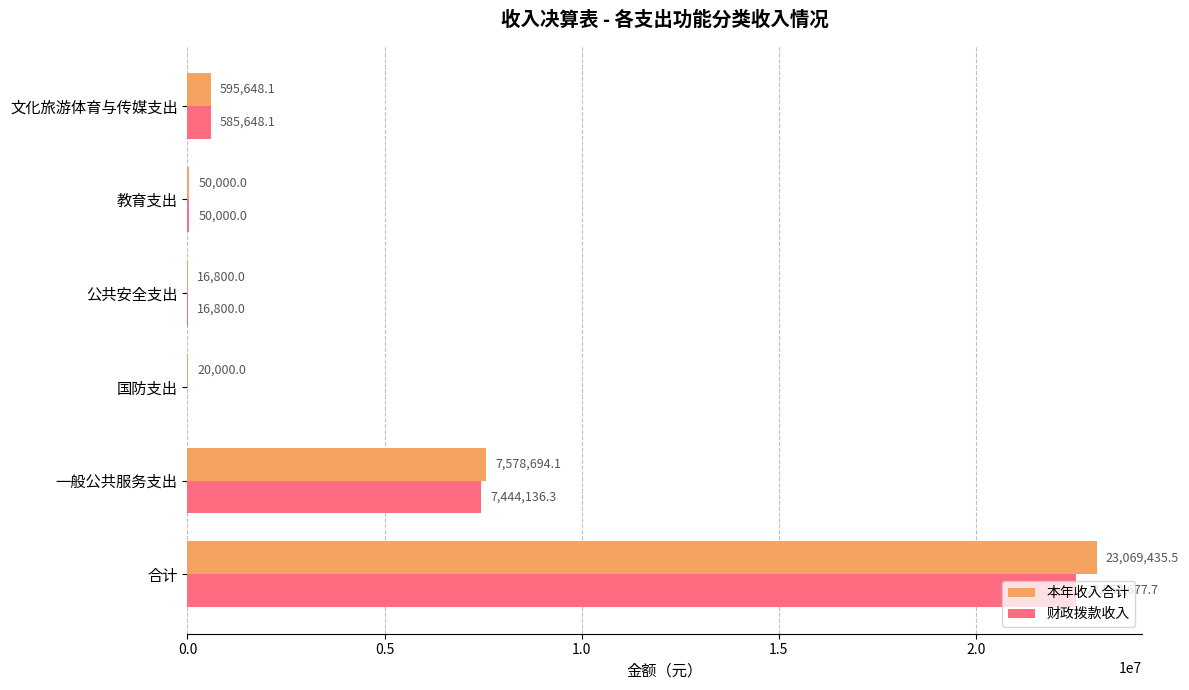

True or false: 本年收入合计 has a value of 2325657.9 at 一般公共服务支出.

False